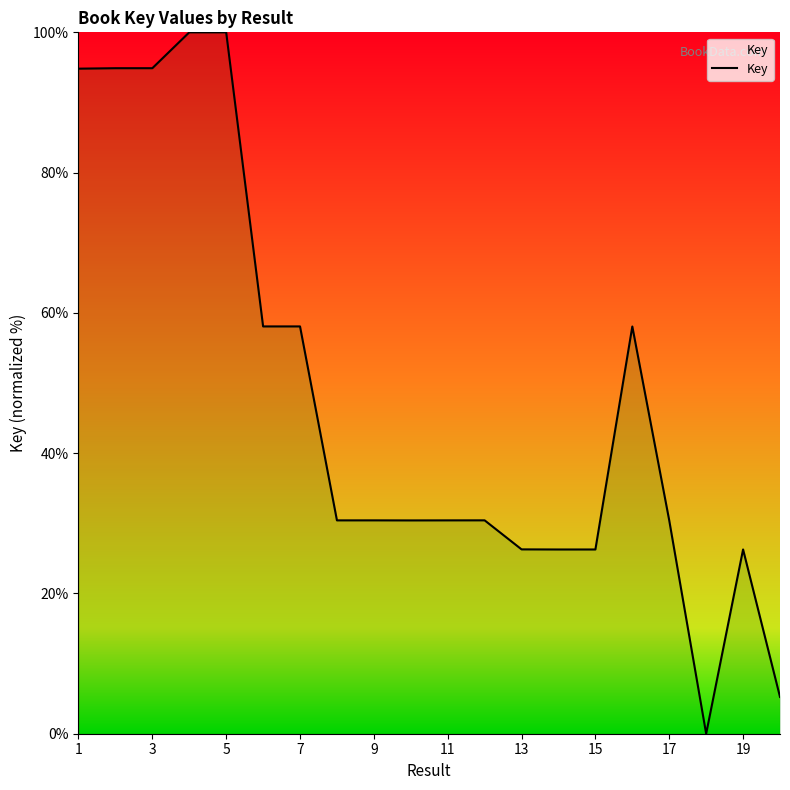

Does the chart display data point markers on the line(s)?

No